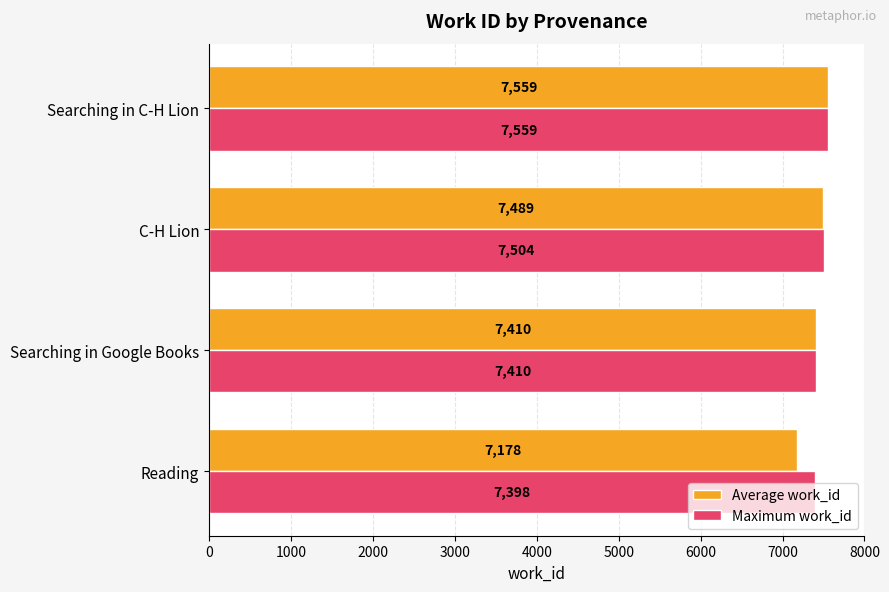

Is the value of Average work_id at Searching in C-H Lion greater than the value of Maximum work_id at Searching in Google Books?

Yes